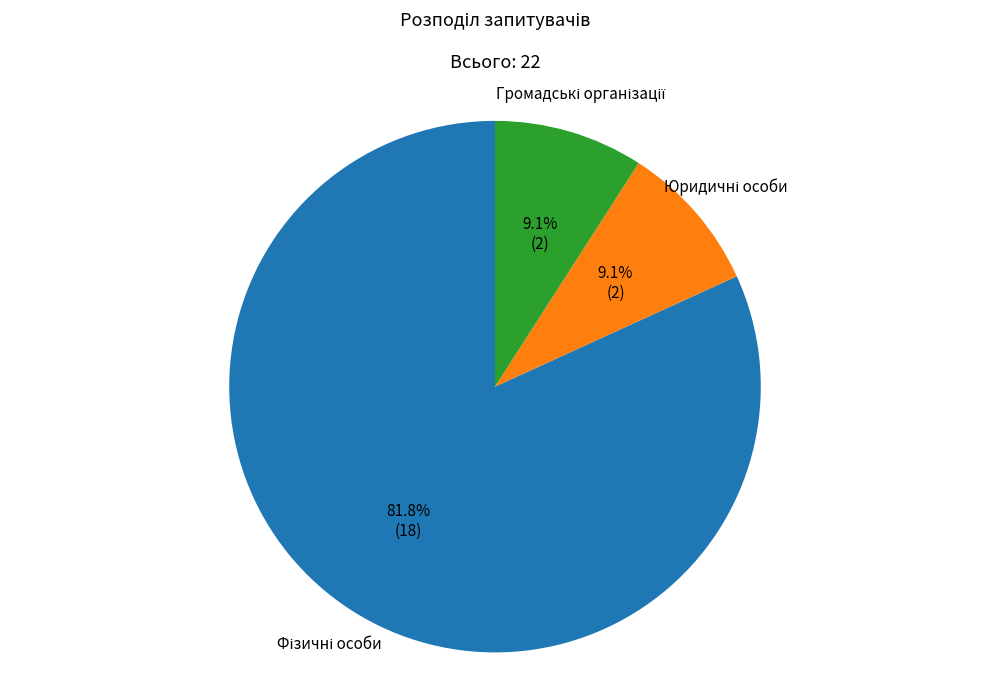

Is there any slice that represents more than half of the pie?

Yes